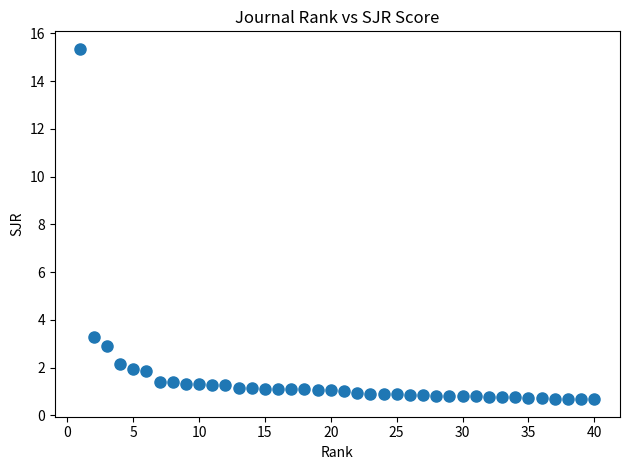

What Y value in the scatter plot is closest to 8?

3.3